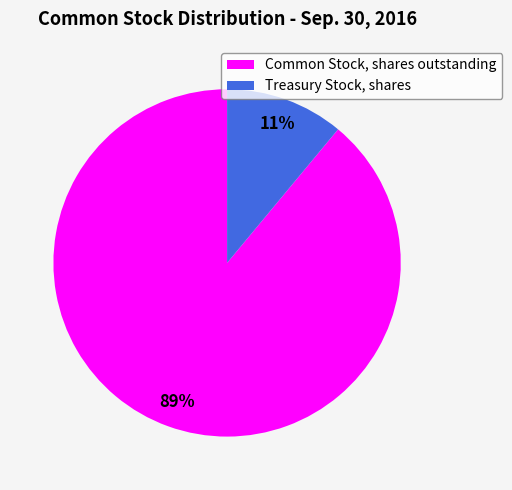

To the nearest percent, what is the difference between the Common Stock, shares outstanding and Treasury Stock, shares slice percentages?

78%